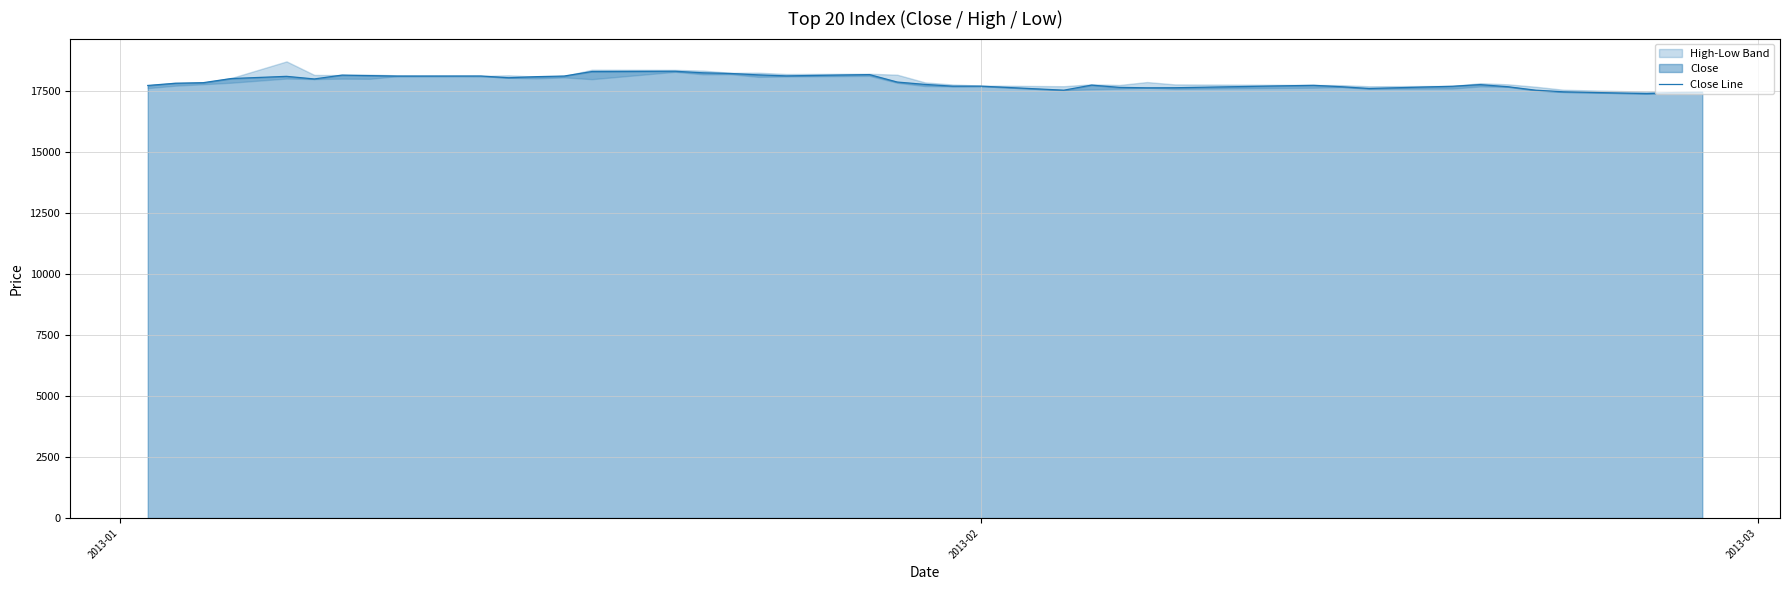

What is the difference between the maximum and minimum values?

915.5